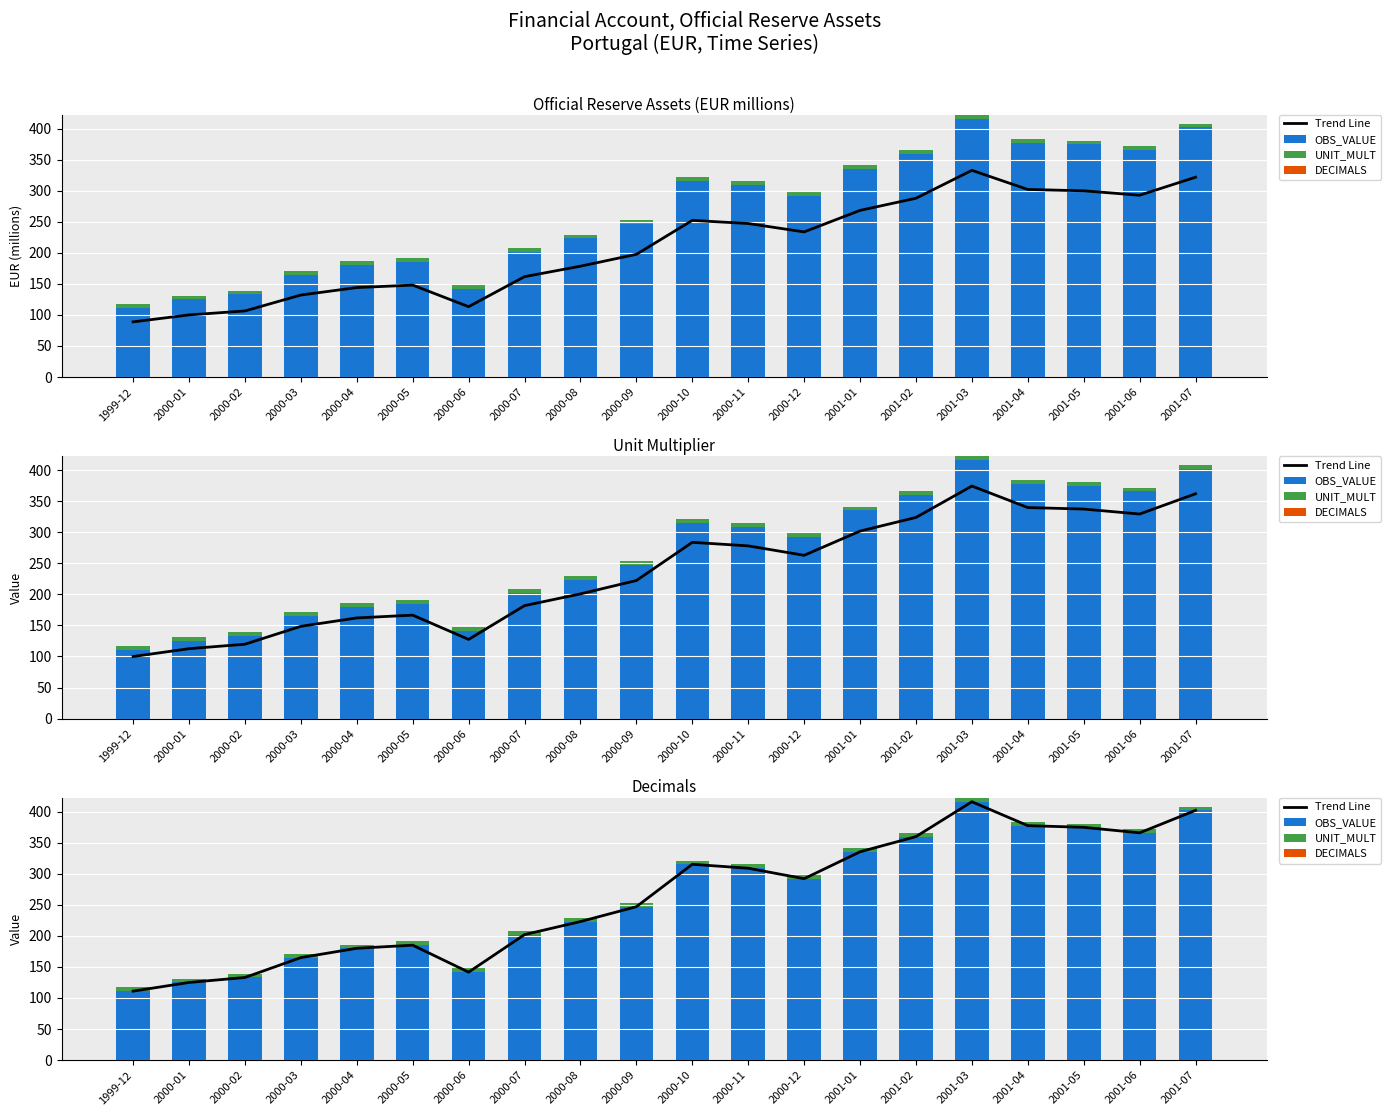

What is the difference between the OBS_VALUE values at 2001-07 and 2000-04?

222.0